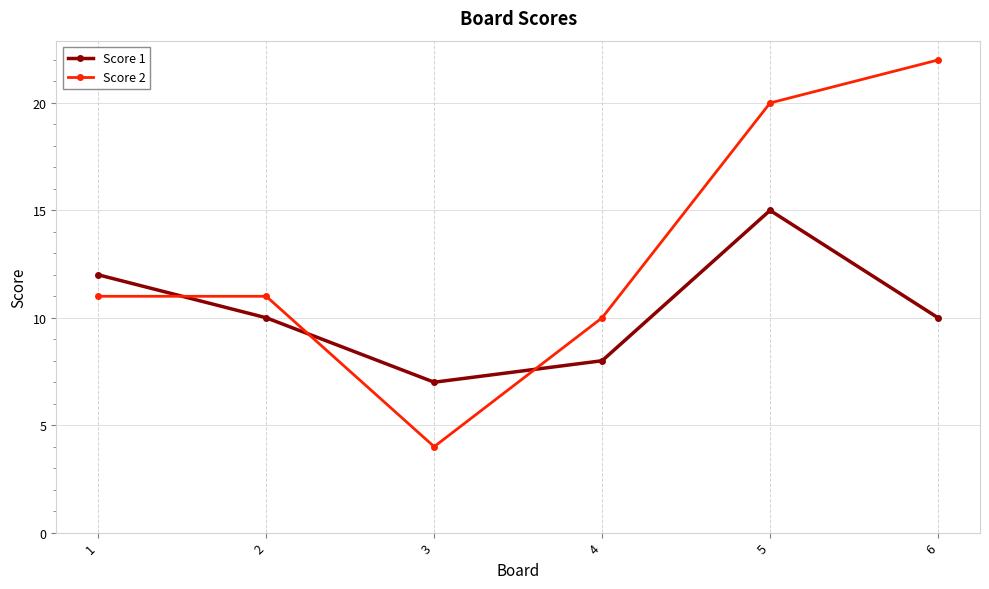

What is the smallest value displayed?

4